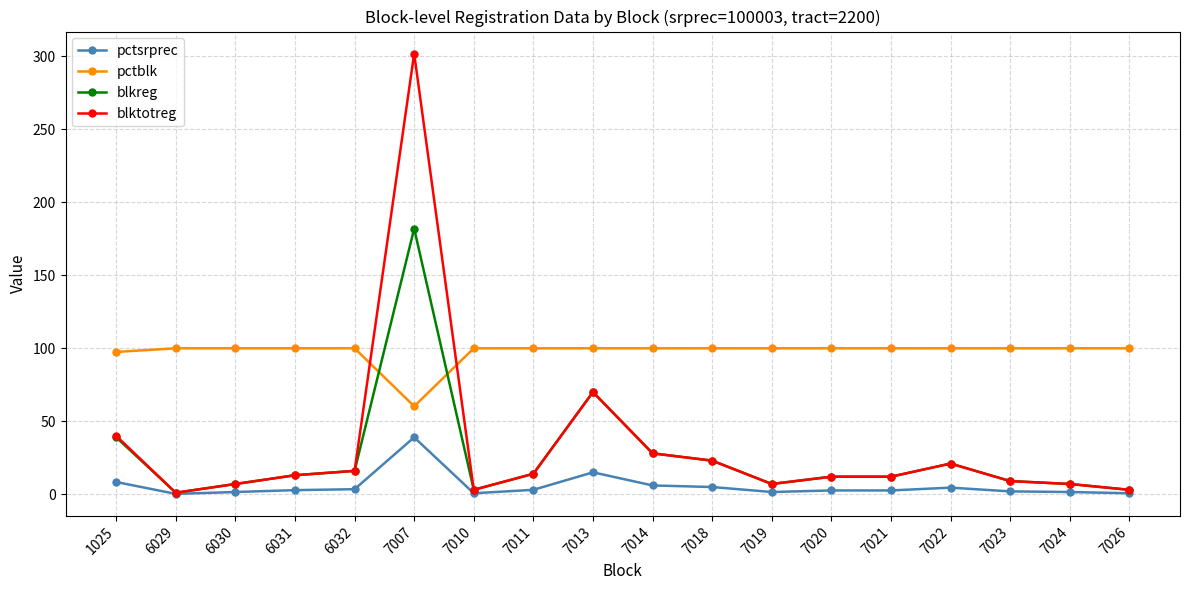

What is the sum of all pctblk values?

1757.8